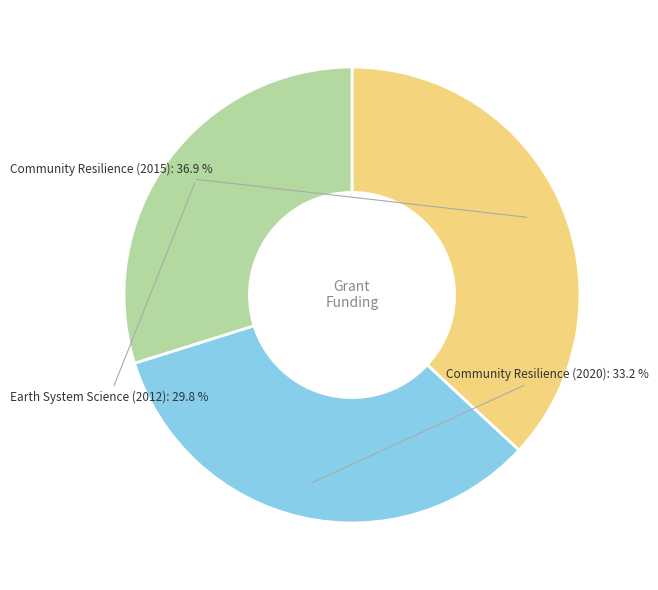

Is there any slice that represents more than half of the pie?

No